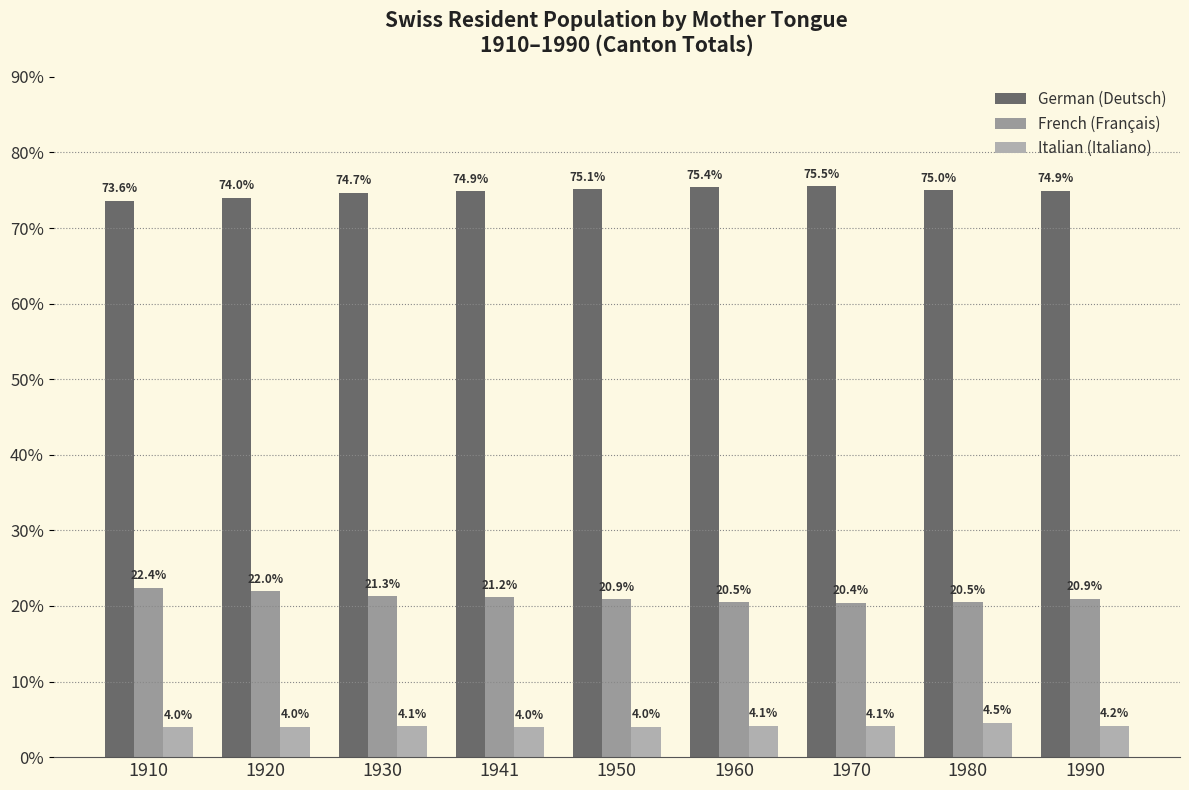

How many bars are there in each group?

3